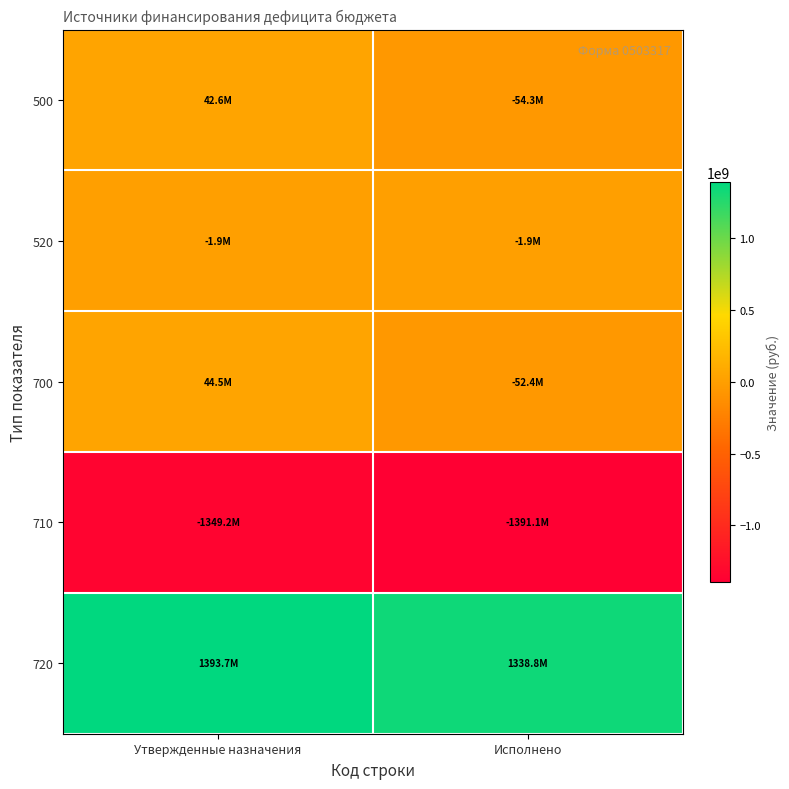

Reading left to right, extract all data points from this chart.

500: Утвержденные назначения=42591649.1	Исполнено=-54301190.2
520: Утвержденные назначения=-1923458.3	Исполнено=-1923458.3
700: Утвержденные назначения=44515107.4	Исполнено=-52377731.9
710: Утвержденные назначения=-1349219812.8	Исполнено=-1391143912.5
720: Утвержденные назначения=1393734920.2	Исполнено=1338766180.6